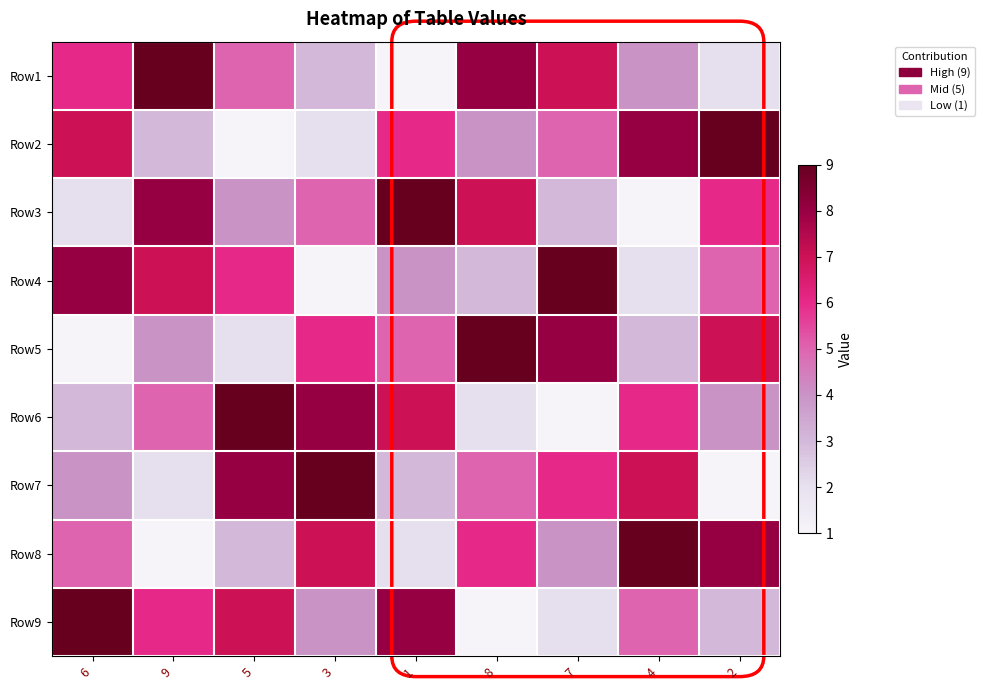

What is the spread (max minus min) of values at 6?

8